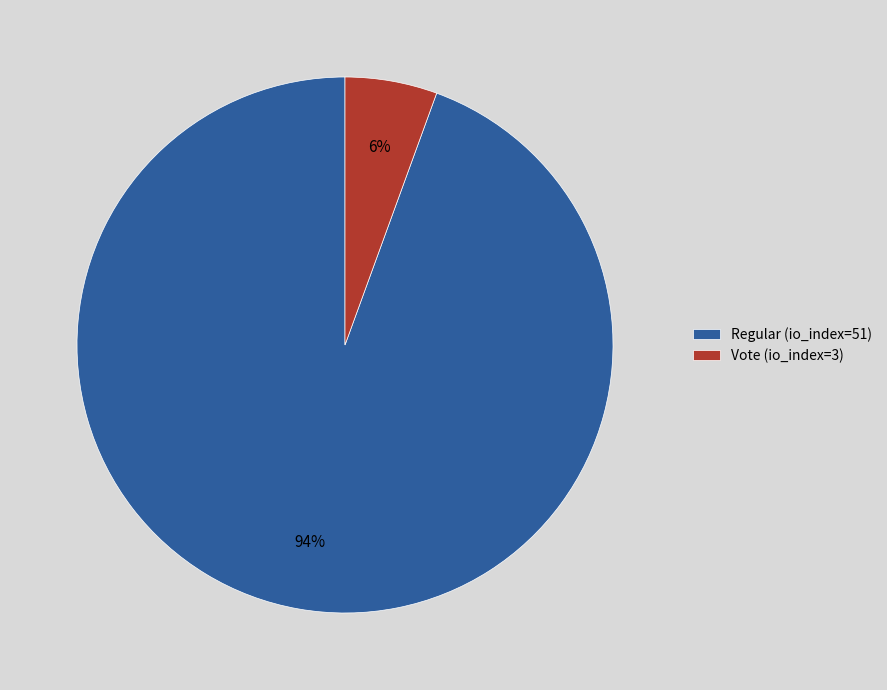

Does Vote (io_index=3) represent more than half of the total?

No